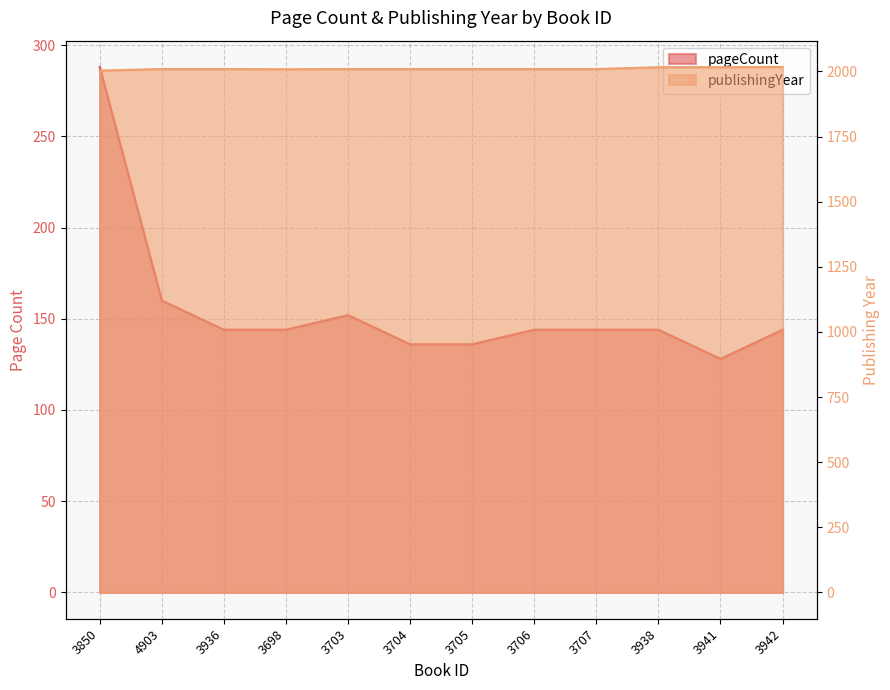

True or false: publishingYear and pageCount intersect in this chart.

False